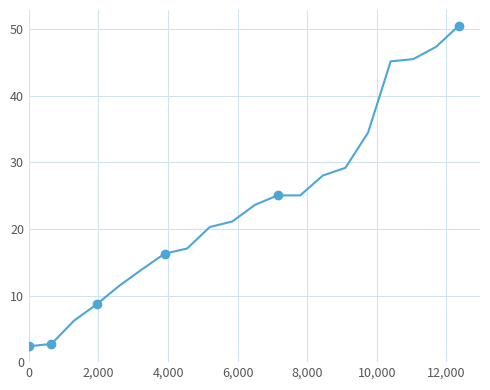

How many values exceed 23?

10